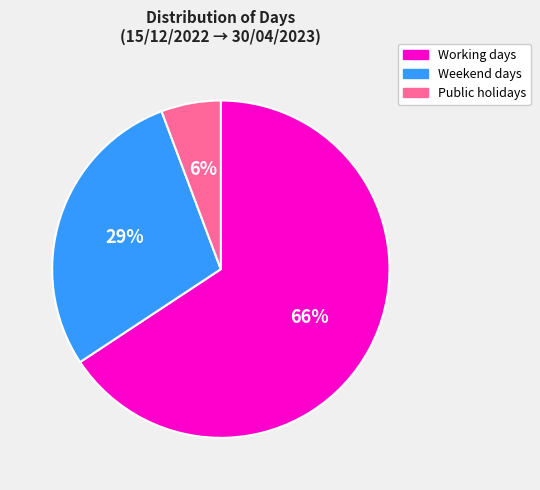

Which slice is the smallest?

Public holidays